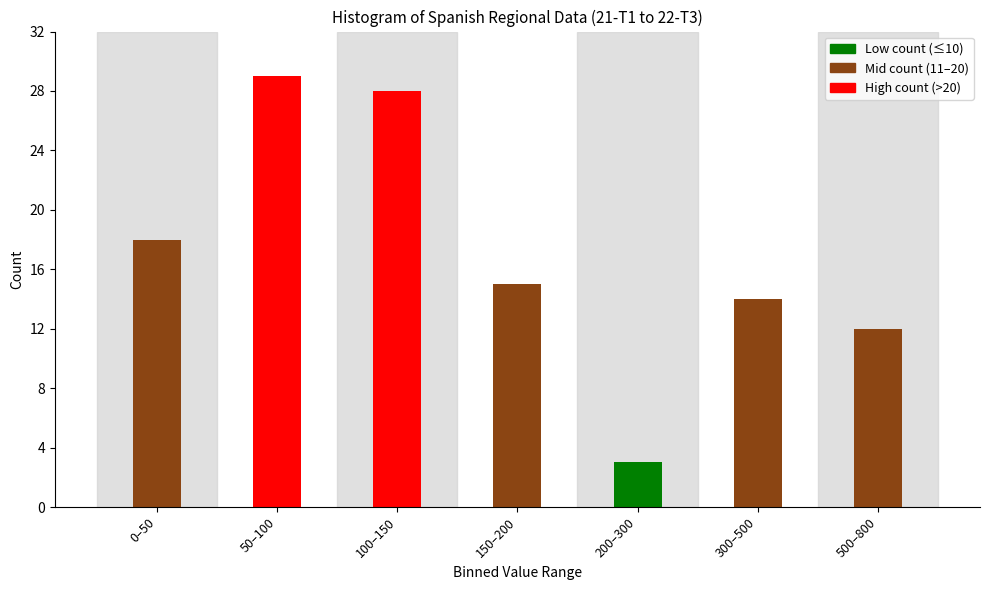

Reading left to right, what are all the values shown in this chart?

18	29	28	15	3	14	12